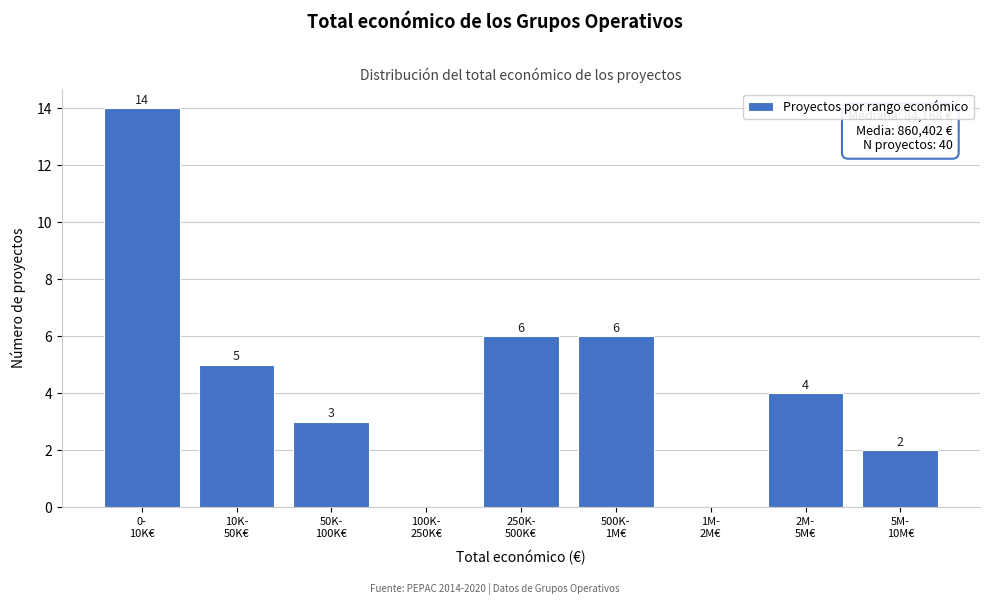

What is the sum of all values?

40